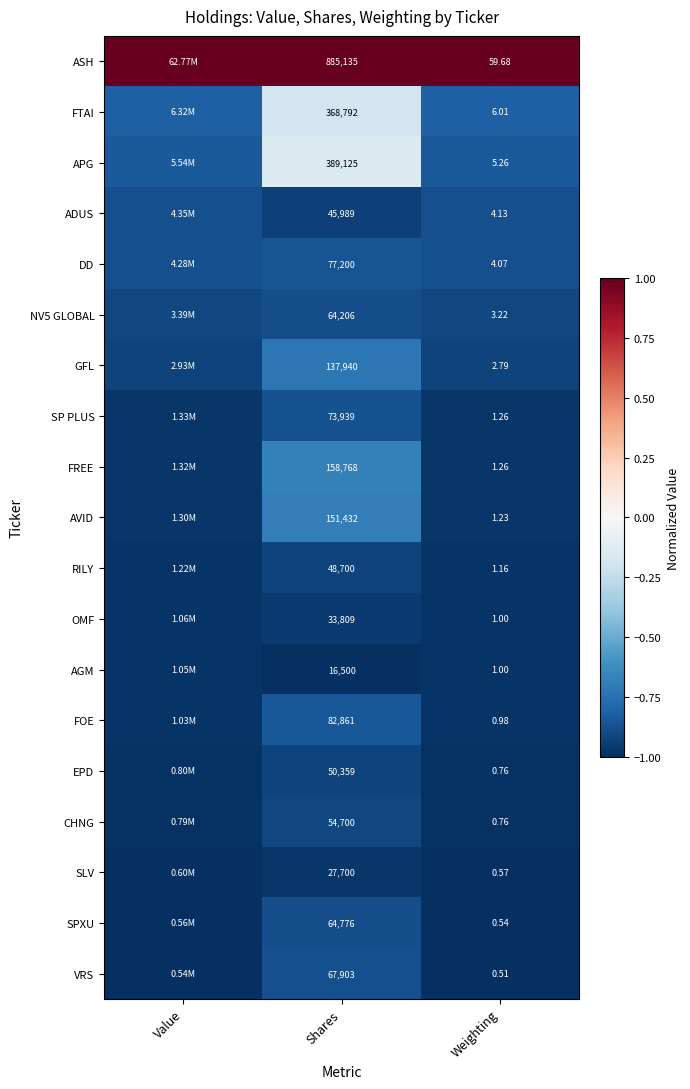

Is the value of CHNG at Shares greater than the value of GFL at Weighting?

Yes